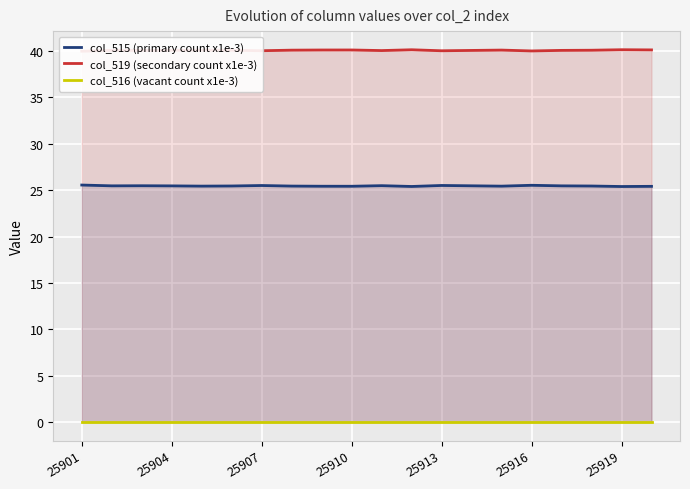

At which category does col_519 (secondary count x1e-3) reach its first local valley?

25907